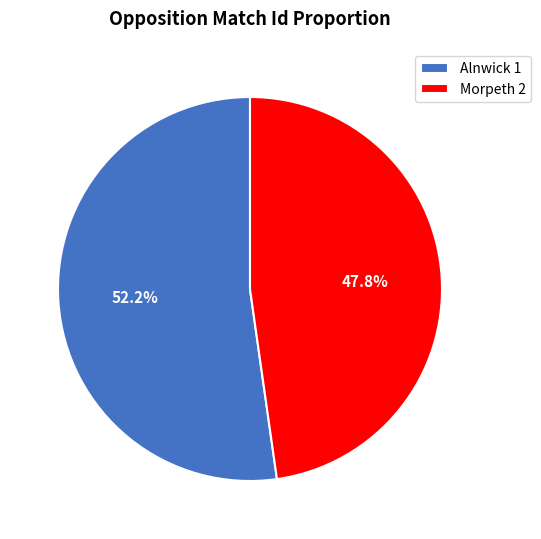

Rank the categories by value from highest to lowest.

Alnwick 1, Morpeth 2